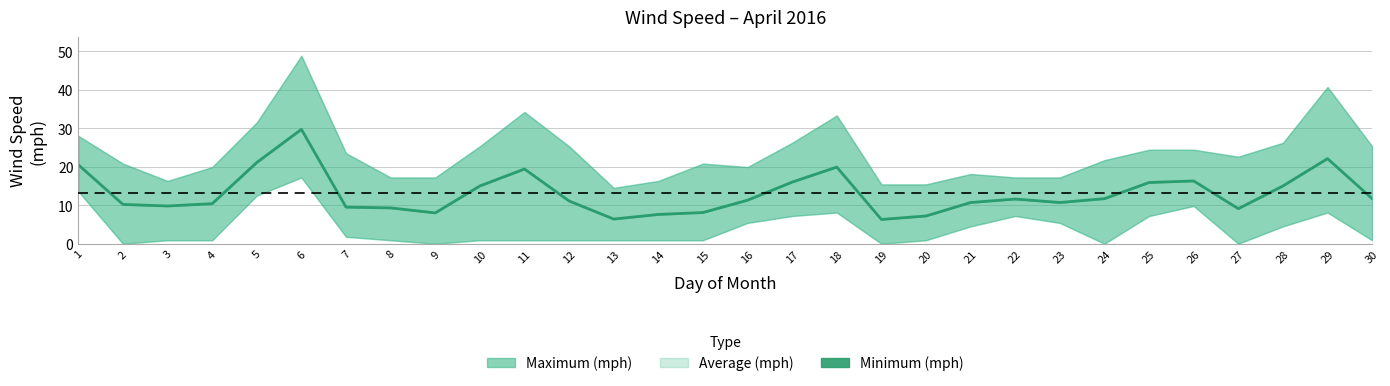

Which category has the highest value across all series?

6